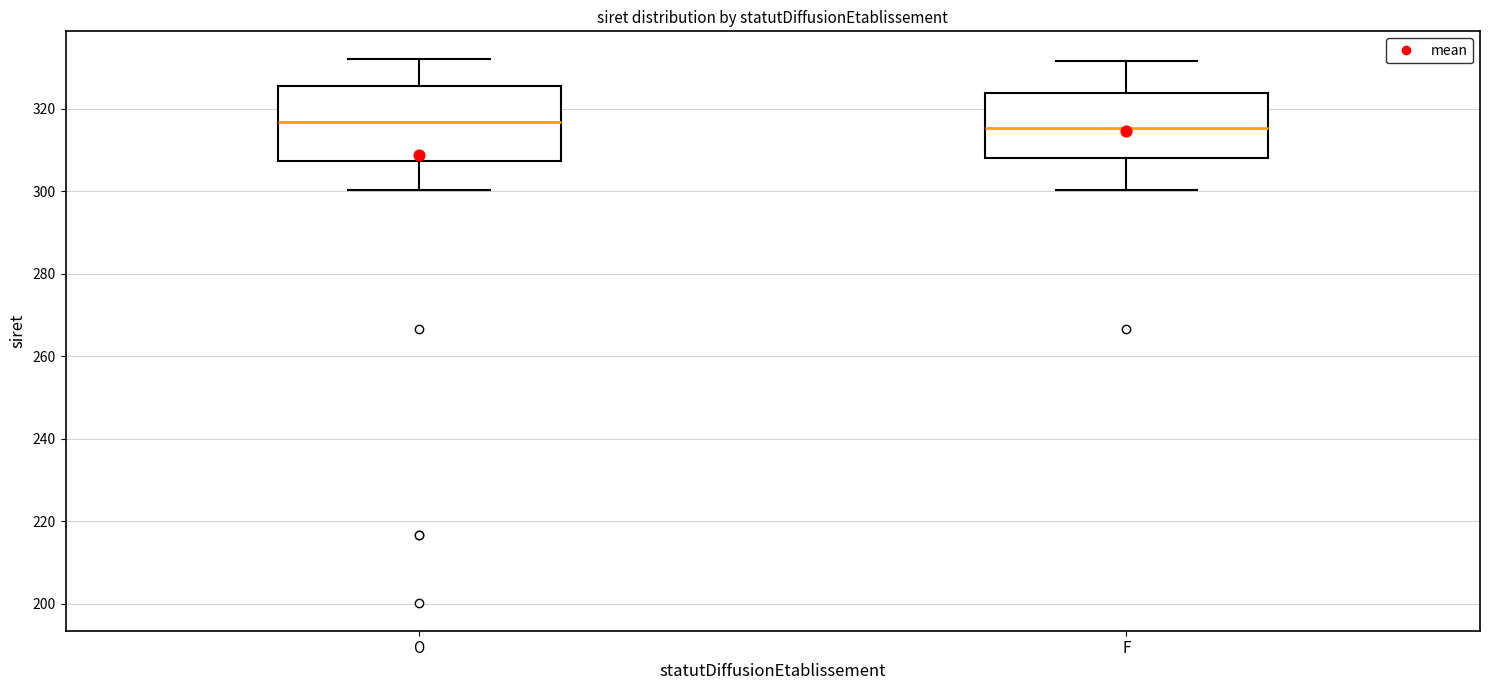

Where does the lower whisker of the box for O end on the y-axis? The values are not printed on the chart, so give them approximately, as read against the axis.

300